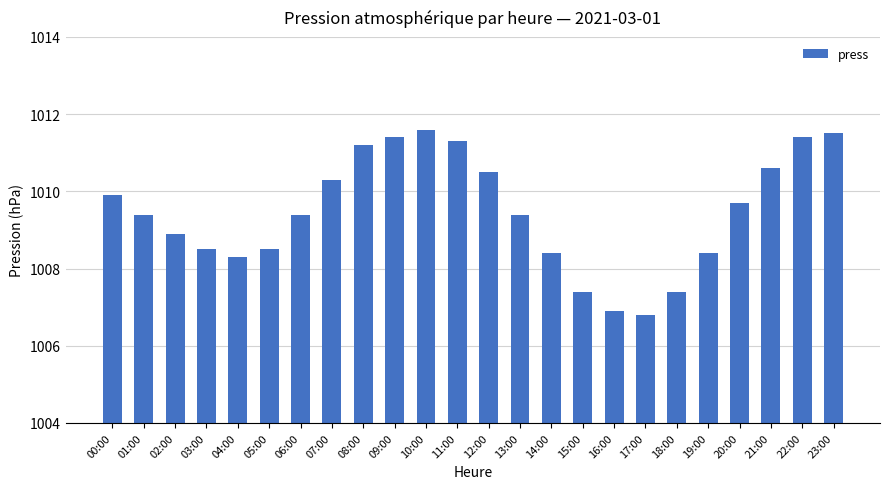

True or false: the data shows 1659.5 at 21:00.

False